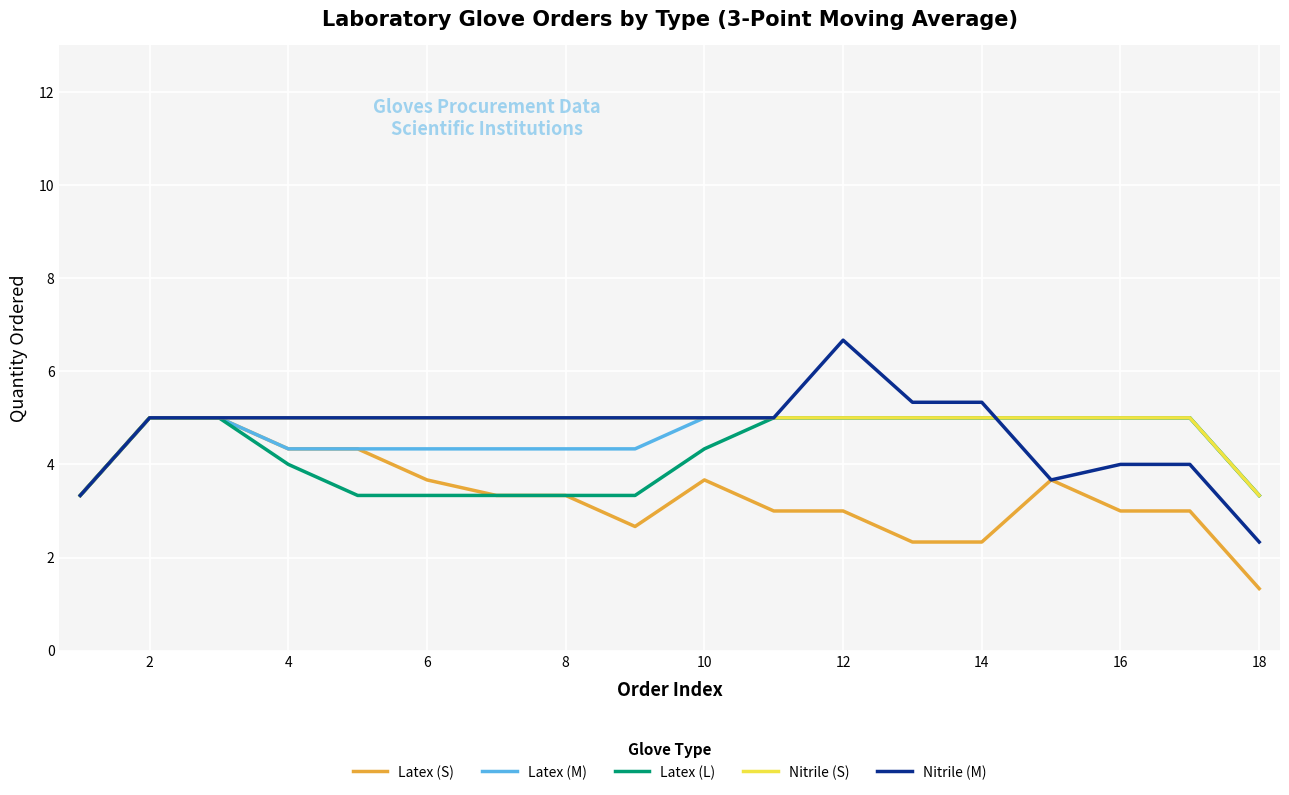

Which series has the widest spread of values?

Nitrile (M)